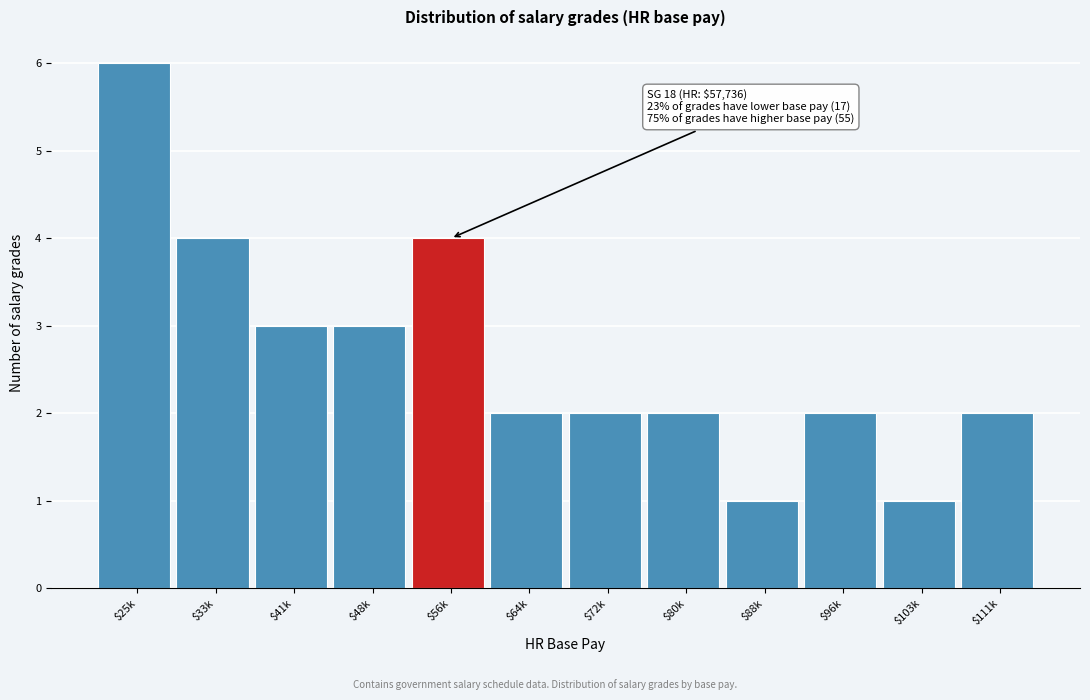

Reading right to left, extract all data points from this chart.

2	1	2	1	2	2	2	4	3	3	4	6